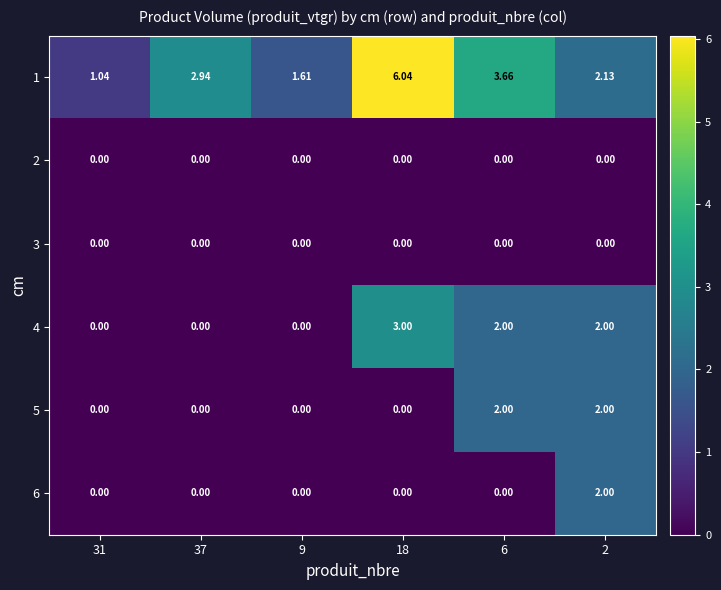

Is the value of 6 at 9 greater than the value of 4 at 2?

No